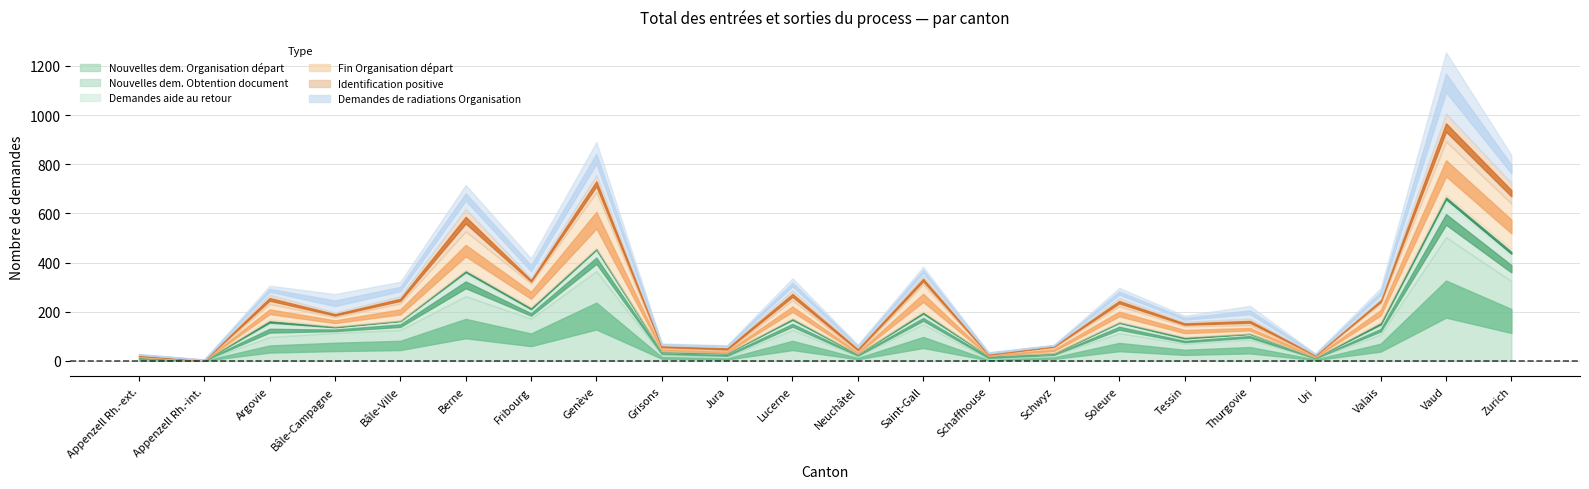

Count the number of categories in the chart.

22